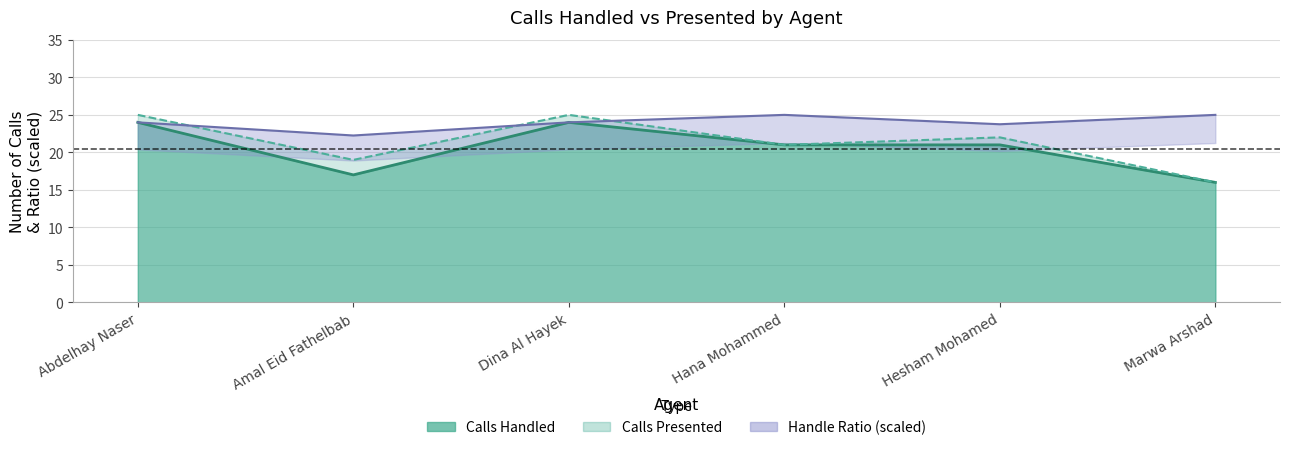

Where is Calls Presented nearest to the value 20?

Amal Eid Fathelbab